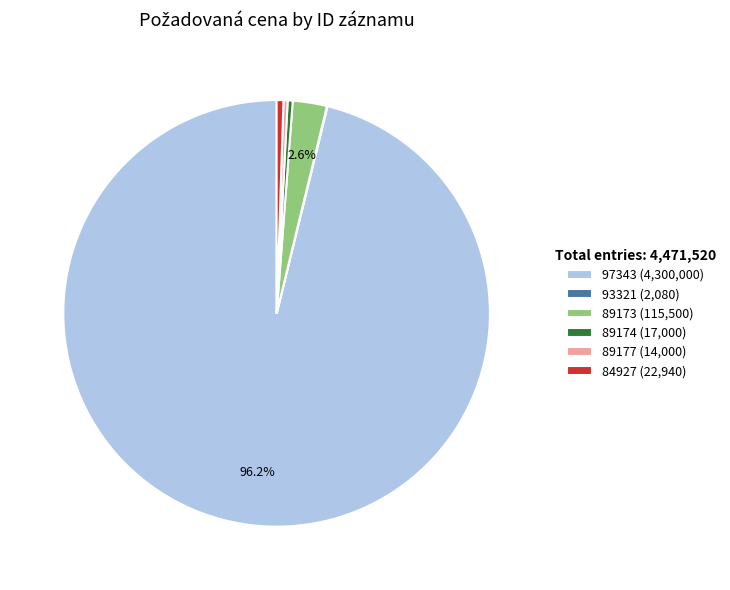

Do 97343 (4,300,000) and 89174 (17,000) together represent more than half of the pie?

Yes